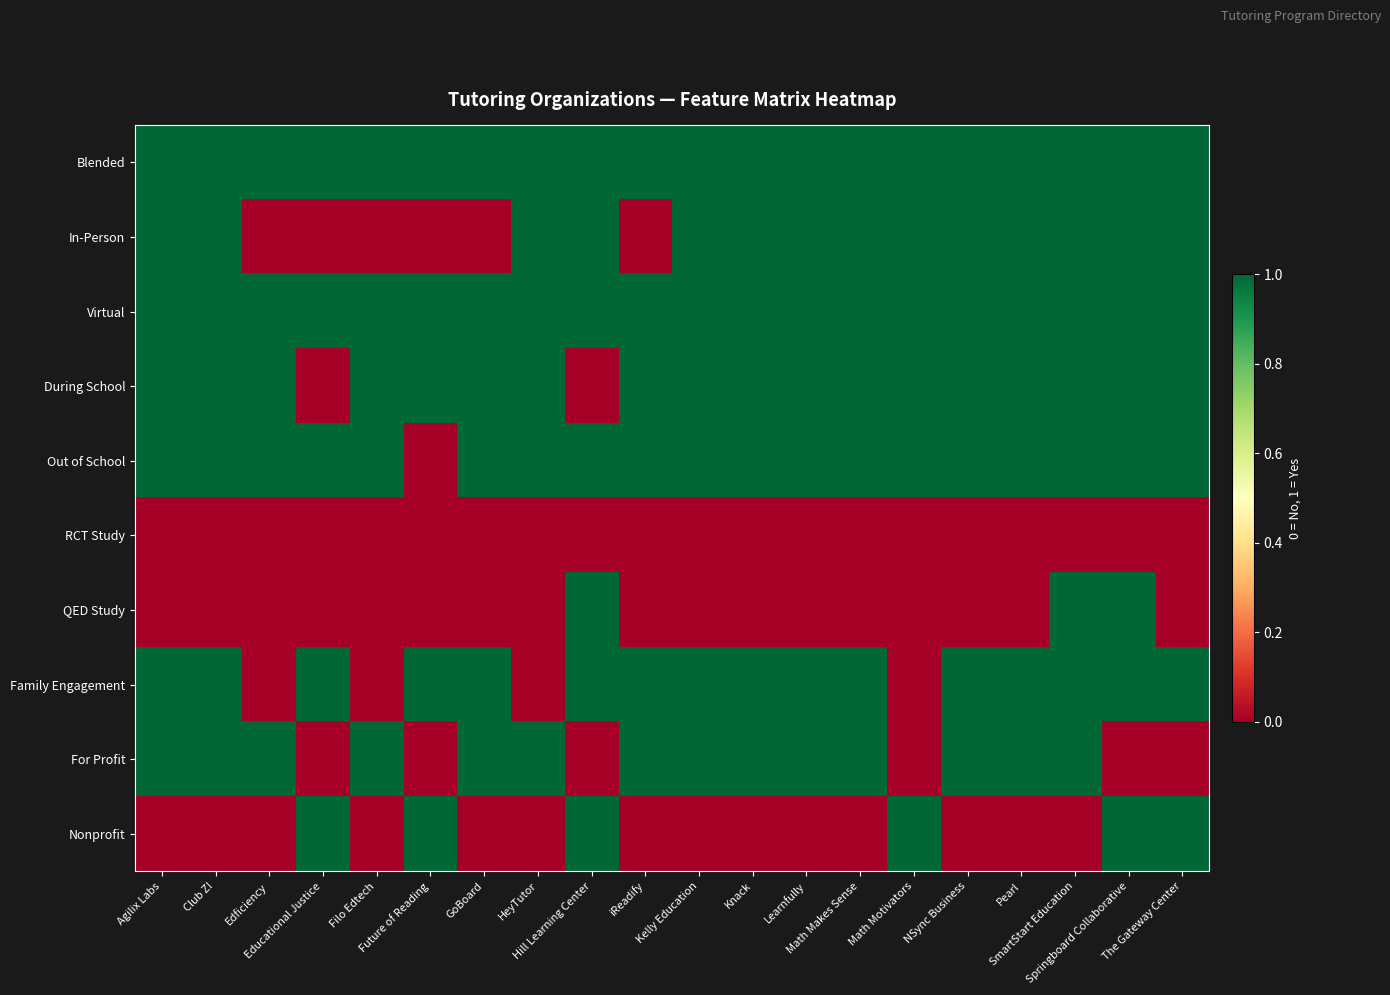

List the series in order of their peak value, lowest first.

RCT Study, Blended, In-Person, Virtual, During School, Out of School, QED Study, Family Engagement, For Profit, Nonprofit